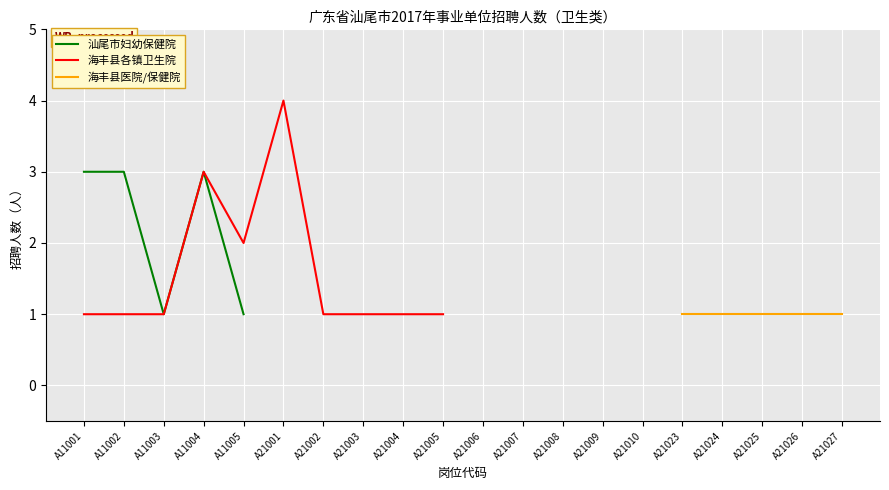

How many positive values does the 汕尾市妇幼保健院 series have?

5